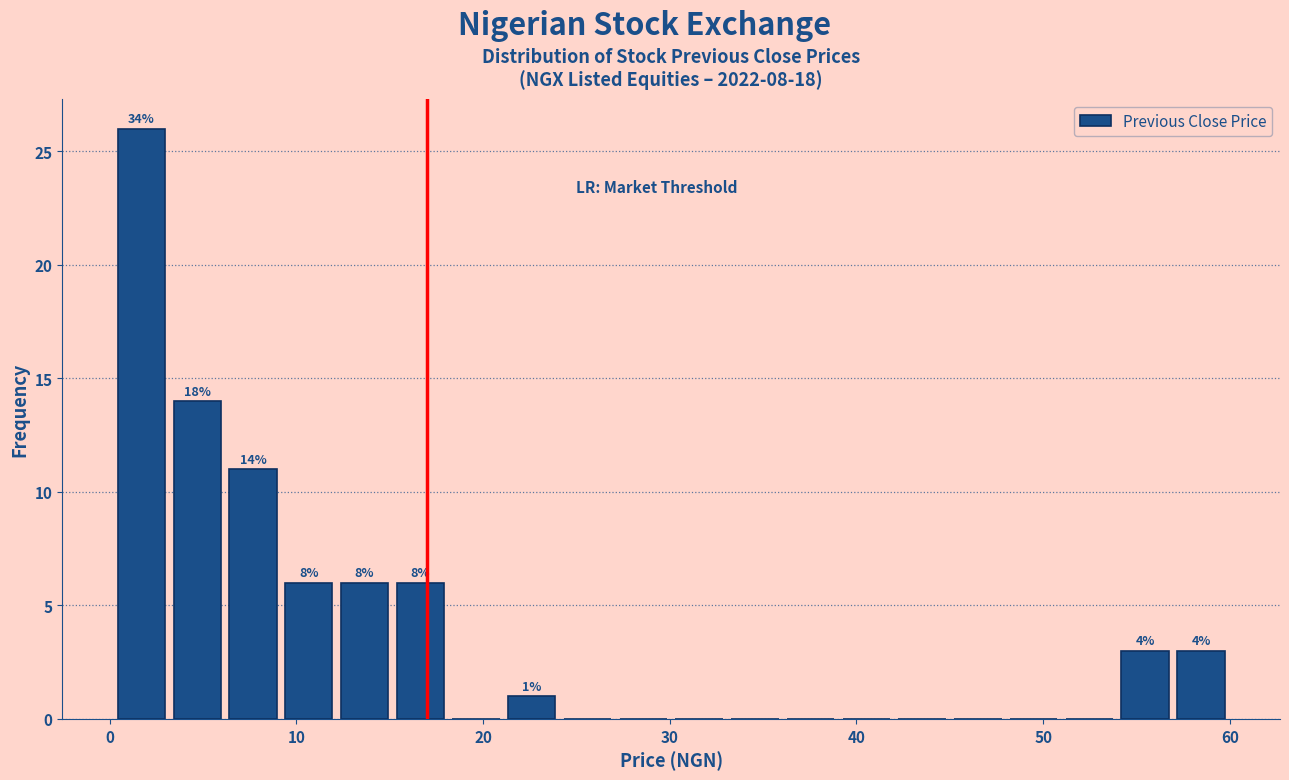

Around what value on the x-axis is the tallest bar? Give the approximate position of its centre, as read against the axis.

2